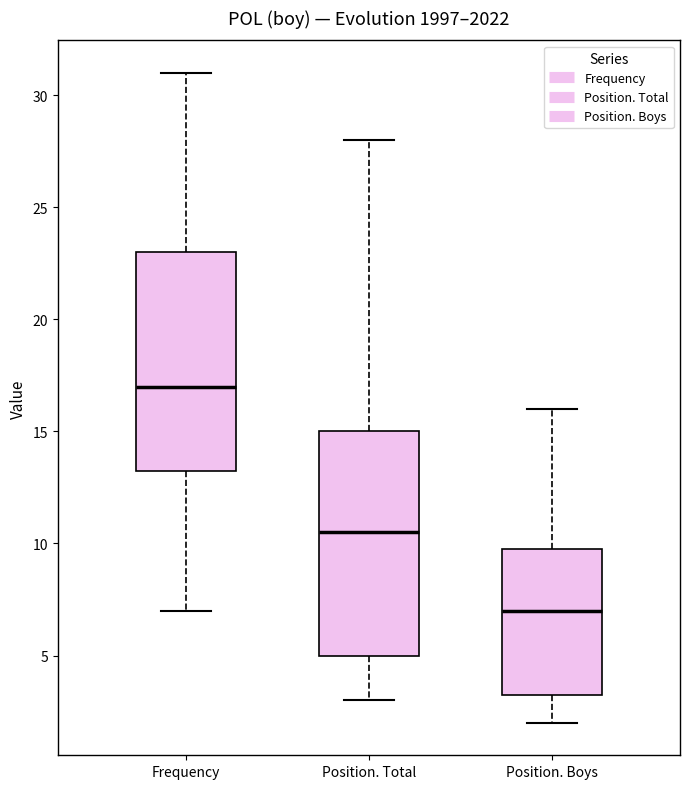

Where is the upper edge of the box for Frequency on the y-axis? The values are not printed on the chart, so give them approximately, as read against the axis.

23.0